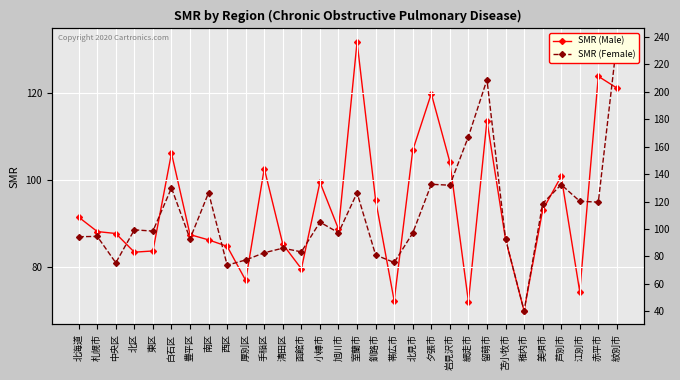

What is the sum of the SMR (Female) values at 岩見沢市 and 芦別市?

264.2